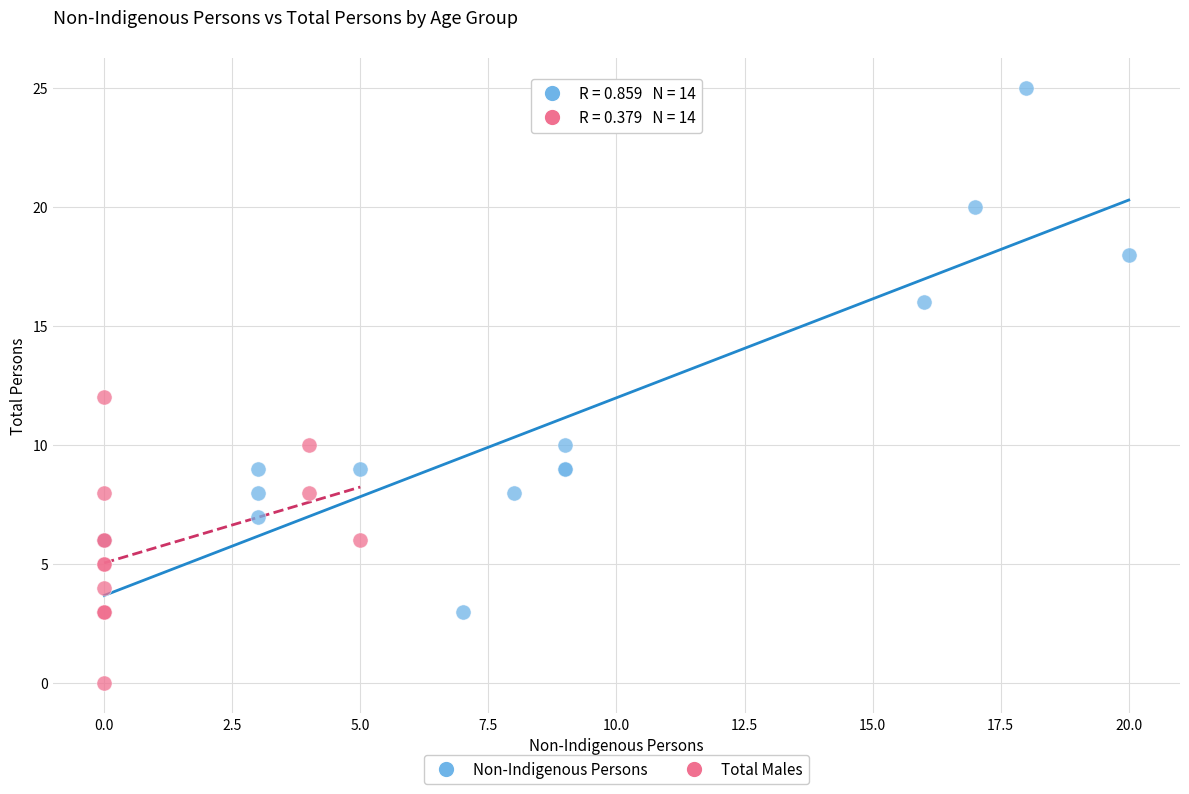

Which series reaches the minimum Y coordinate?

Total Males